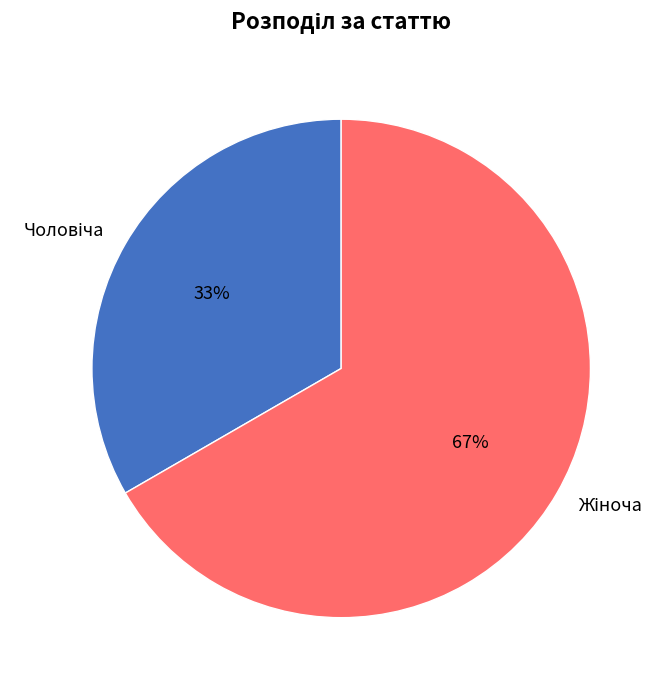

Is there any slice that represents more than half of the pie?

Yes